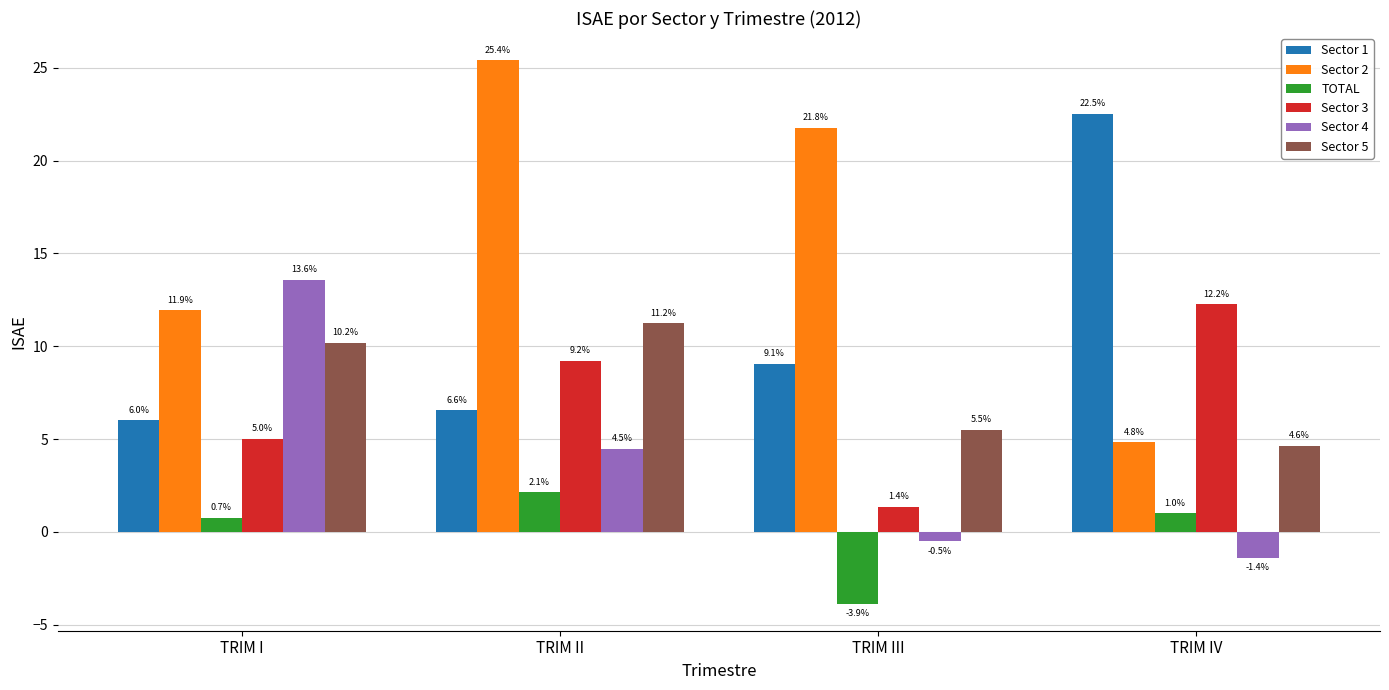

What is the spread (max minus min) of values at TRIM II?

23.3